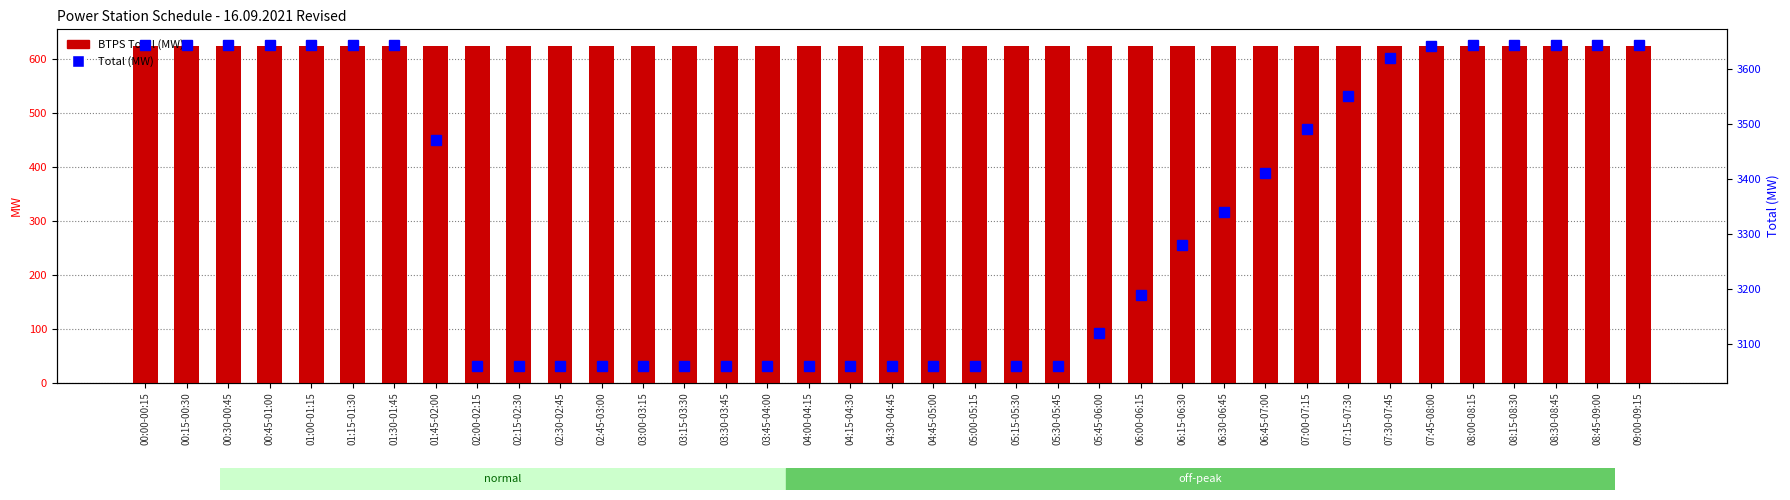

What position from the right is 02:30-02:45?

27